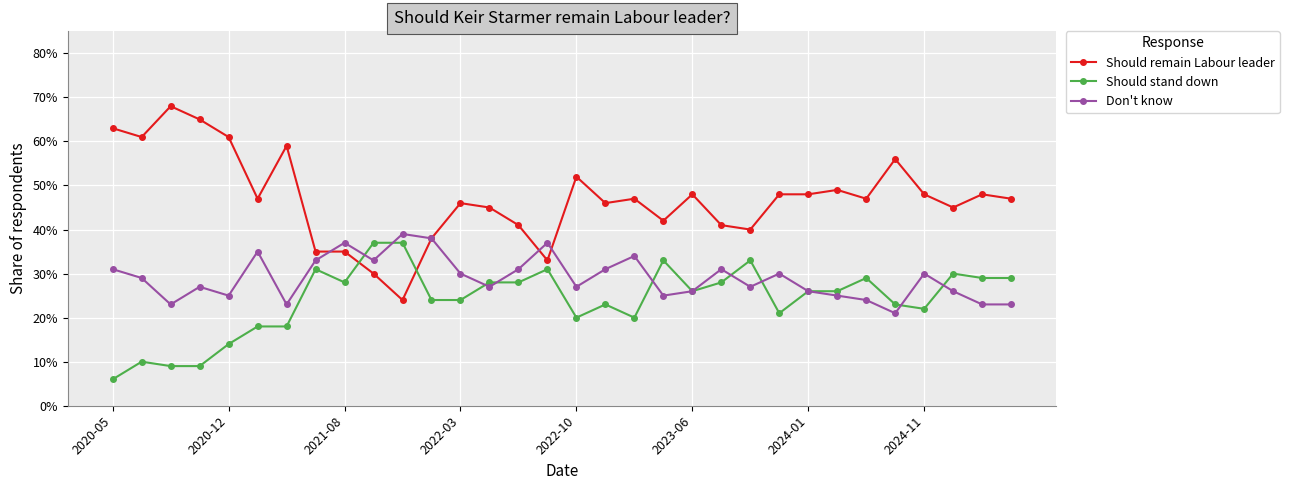

What is the sum of all Don't know values?

9.3